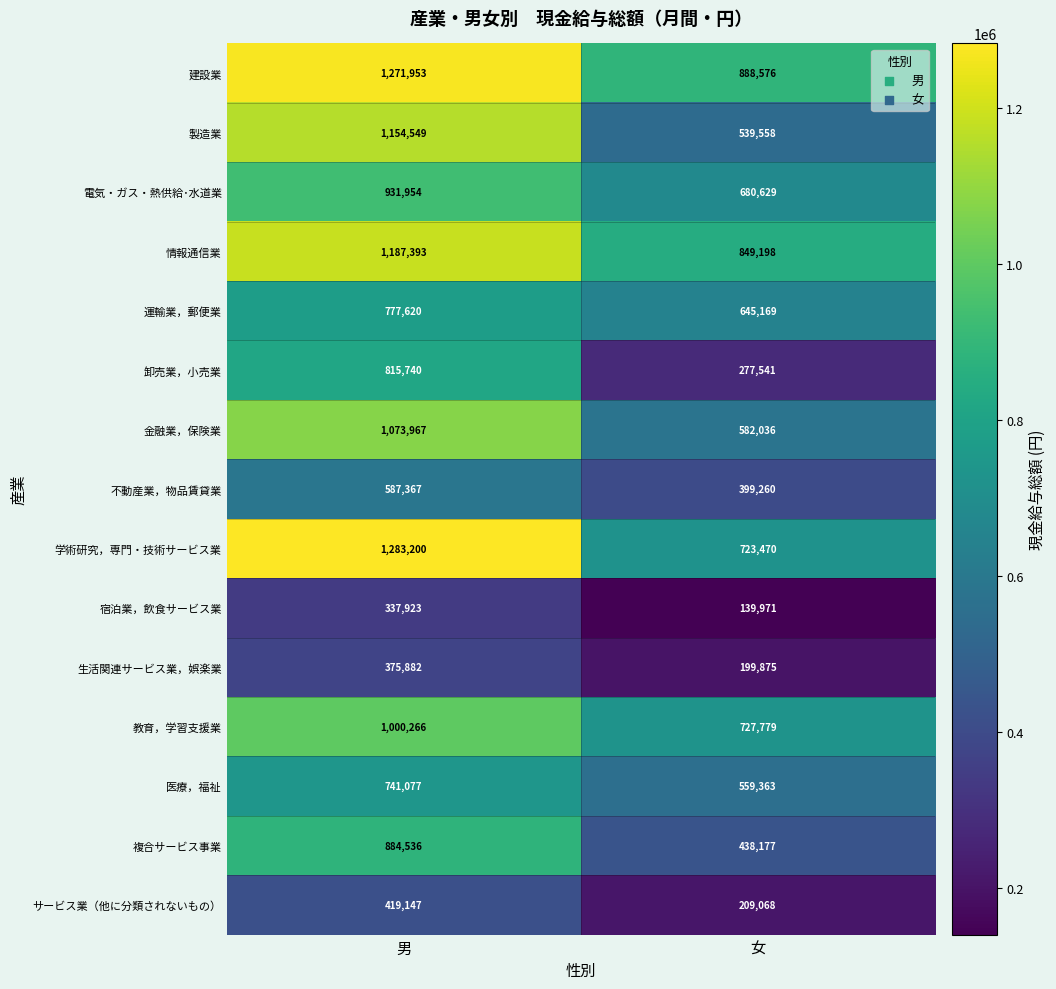

Which series has the largest total across all categories?

建設業